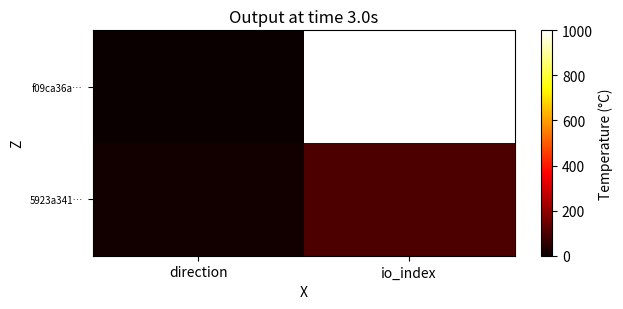

Reading left to right, list all the values displayed in this chart.

f09ca36a…: direction=-1	io_index=138
5923a341…: direction=1	io_index=13